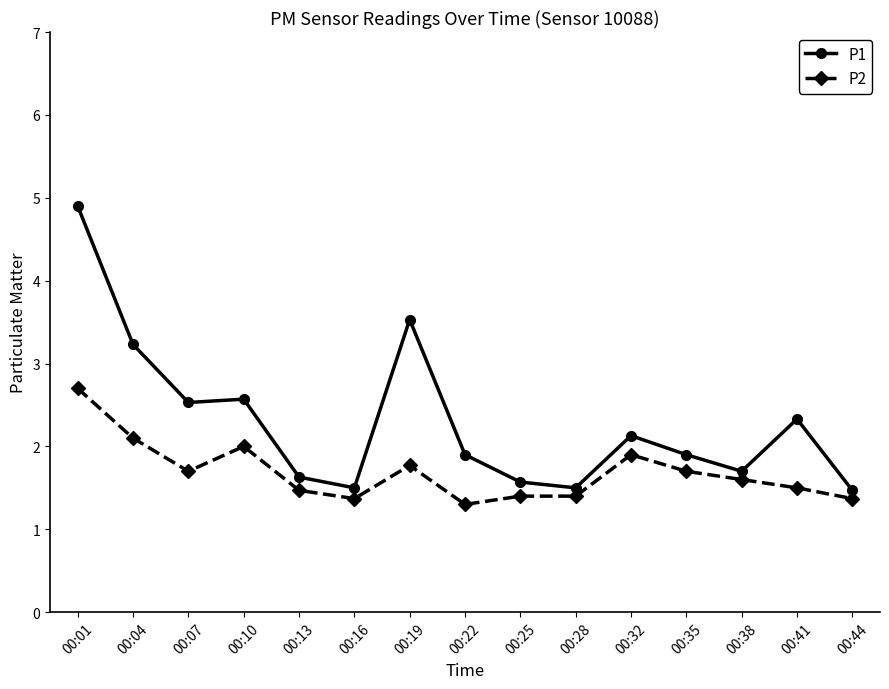

What is the difference between the second highest and minimum values in the P1 series?

2.1